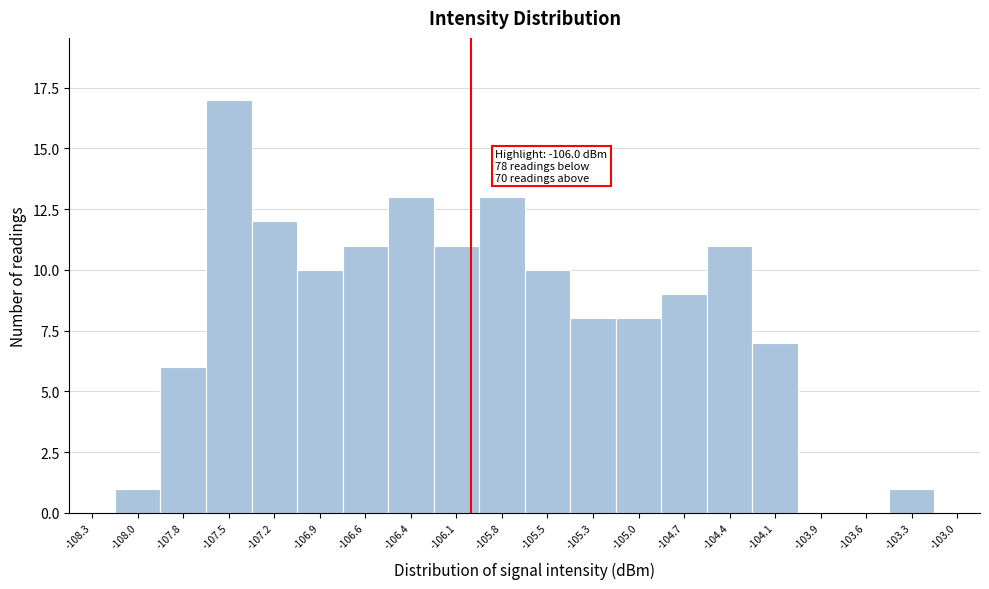

Which range on the x-axis has the tallest bar?

-107.60 to -107.35